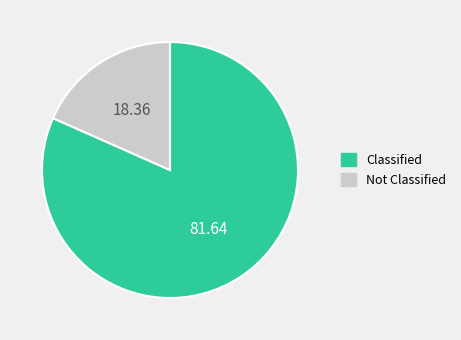

Between Not Classified and Classified, which is larger?

Classified